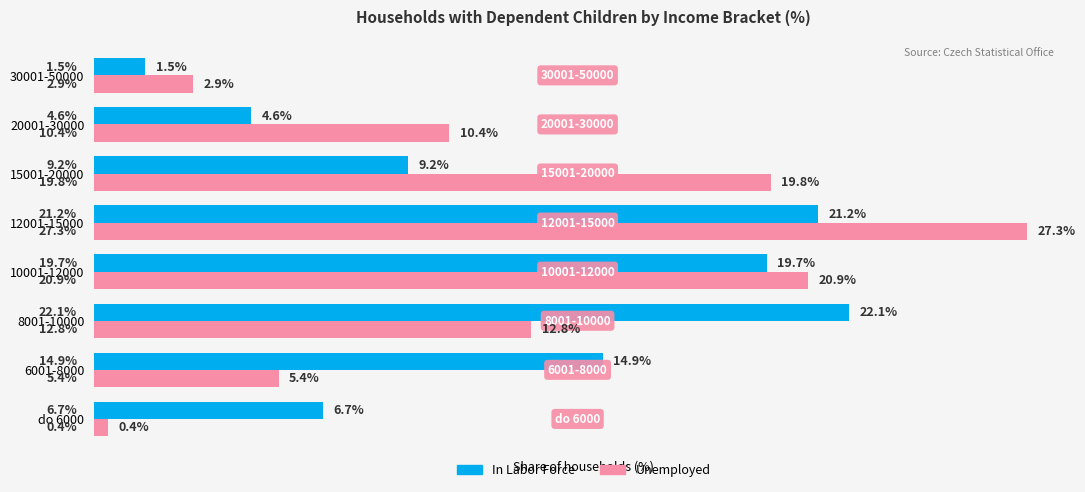

At which category is the sum across all series the highest?

12001-15000